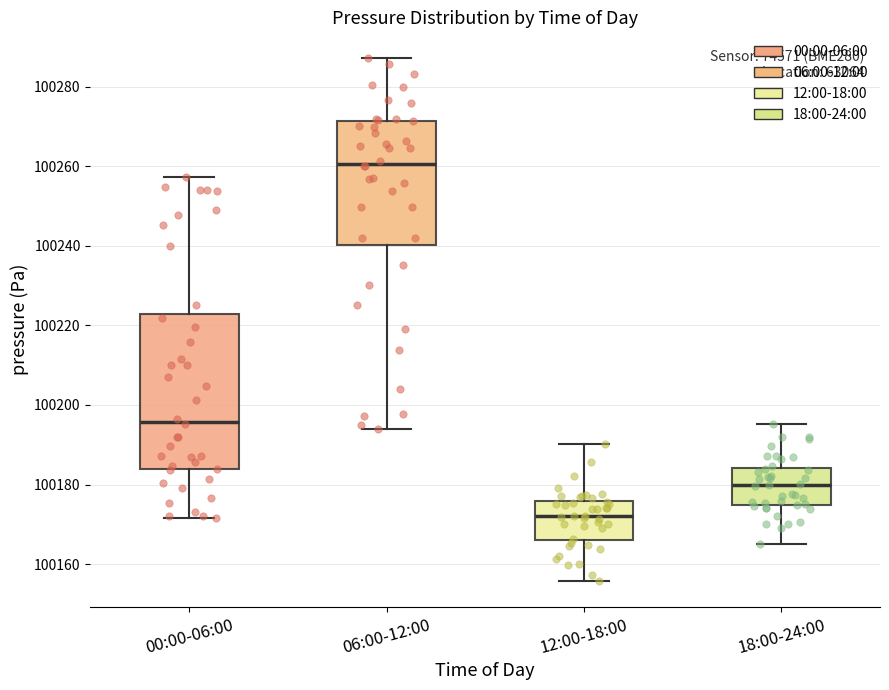

Comparing the boxes themselves (not the whiskers), which one is the tallest?

00:00-06:00